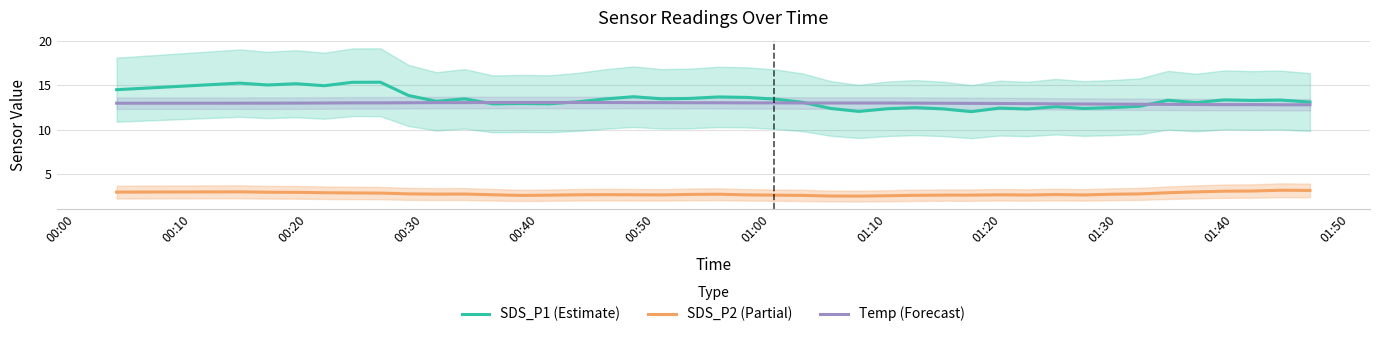

Reading left to right, list all the values displayed in this chart.

SDS_P1 (Estimate): 14.5	15.3	15.0	15.2	15.0	15.3	15.4	13.8	13.2	13.5	12.9	12.9	12.9	13.1	13.5	13.7	13.5	13.5	13.7	13.6	13.4	13.1	12.4	12.0	12.3	12.5	12.3	12.0	12.4	12.3	12.6	12.4	12.5	12.6	13.3	13.0	13.4	13.3	13.3	13.1
SDS_P2 (Partial): 2.9	2.9	2.9	2.9	2.8	2.8	2.8	2.7	2.7	2.7	2.6	2.5	2.6	2.6	2.6	2.6	2.6	2.7	2.7	2.6	2.6	2.5	2.5	2.5	2.5	2.5	2.6	2.6	2.6	2.6	2.6	2.6	2.7	2.7	2.8	2.9	3.0	3.0	3.1	3.1
Temp (Forecast): 13.0	13.0	13.0	13.0	13.0	13.0	13.0	13.0	13.0	13.0	13.1	13.1	13.1	13.1	13.1	13.0	13.0	13.0	13.0	13.0	13.0	13.0	13.0	13.0	13.0	13.0	13.0	13.0	12.9	12.9	12.9	12.9	12.9	12.9	12.8	12.8	12.8	12.8	12.8	12.8